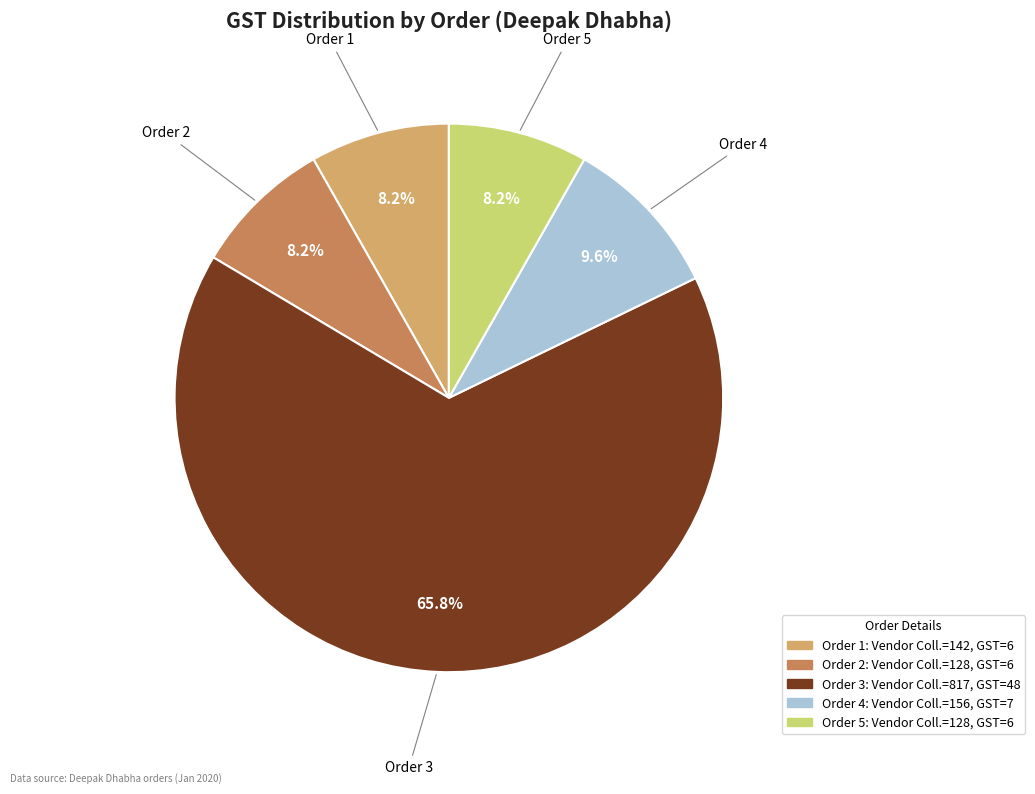

Does any single category account for the majority?

Yes